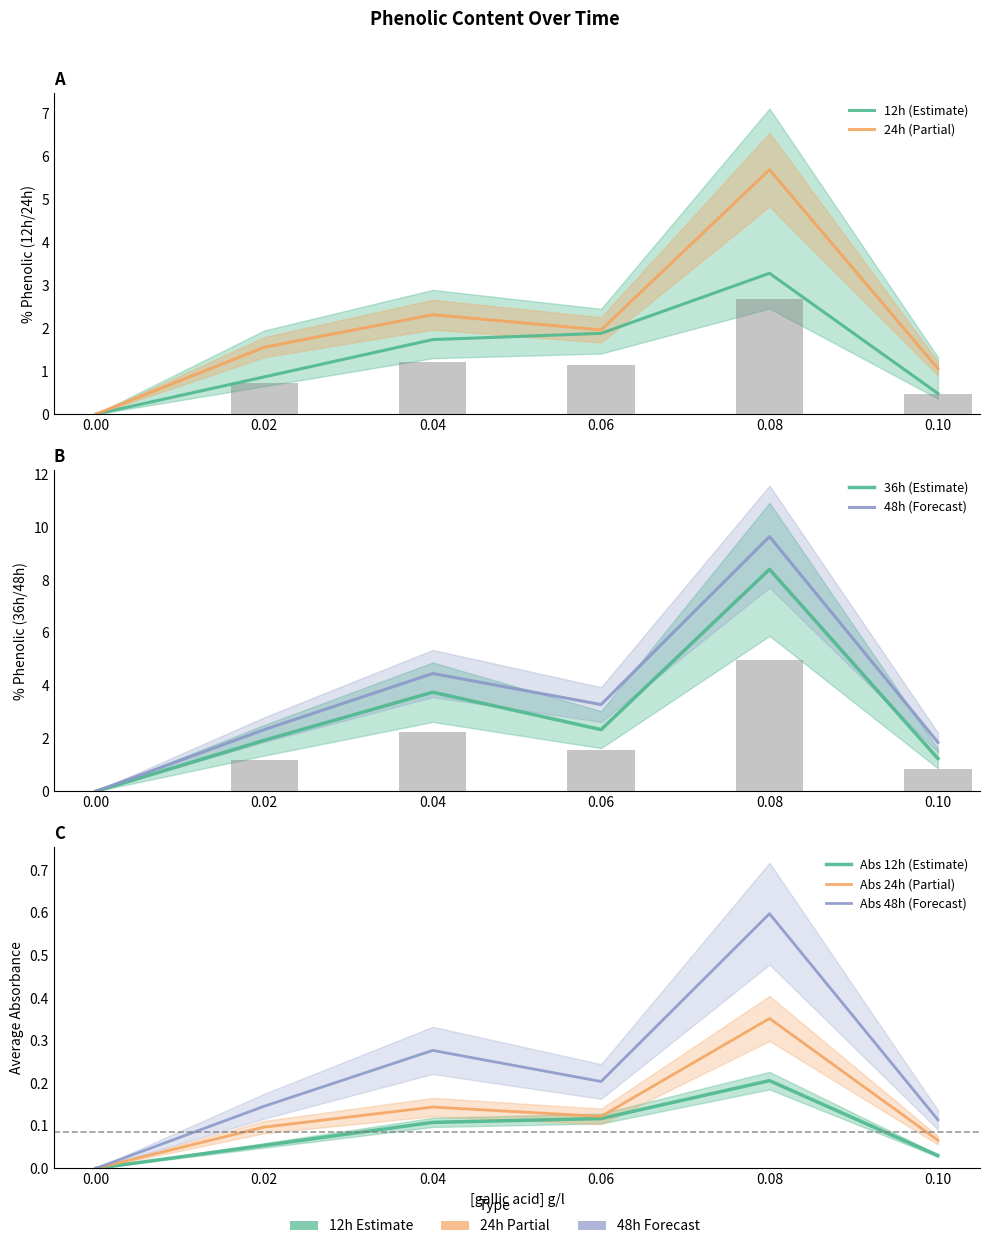

Reading right to left, what are all the values shown in this chart?

12h: 0.5	3.3	1.9	1.7	0.9	0.0
24h: 1.1	5.7	2.0	2.3	1.6	0.0
36h: 1.2	8.4	2.3	3.8	1.9	0.0
48h: 1.9	9.6	3.3	4.5	2.3	0.0